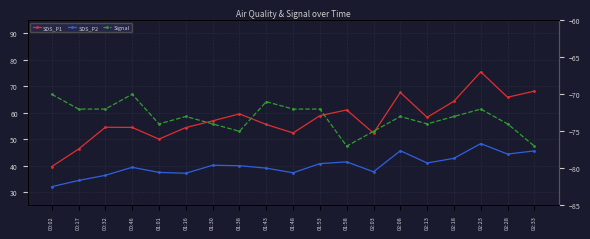

What is the maximum value for SDS_P1?

75.5